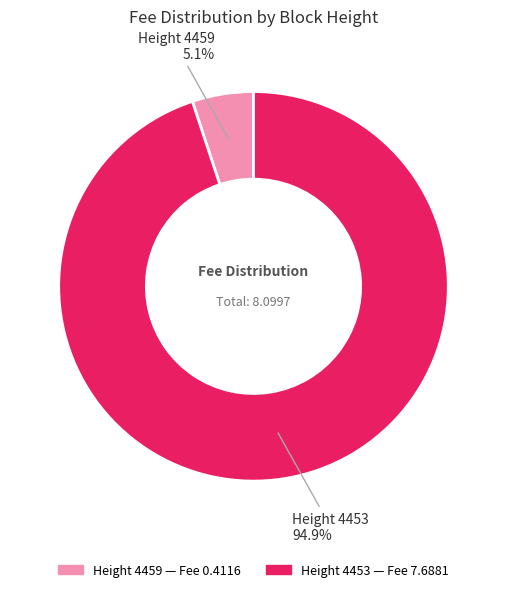

Is there any slice that represents more than half of the pie?

Yes